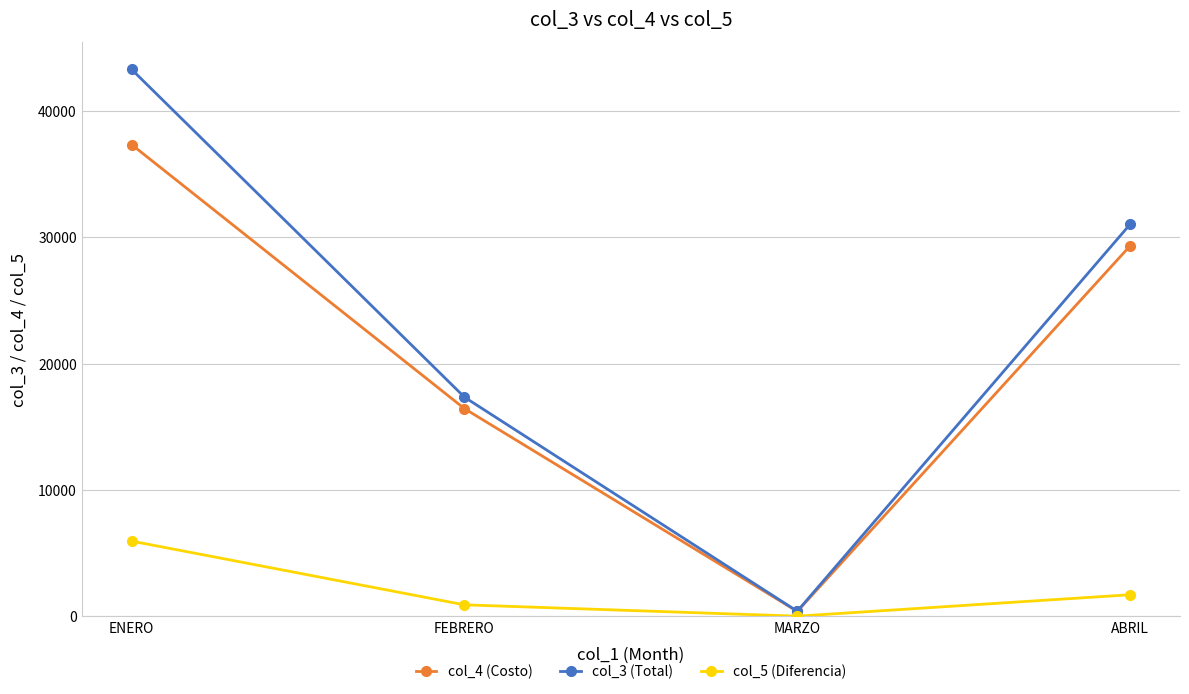

What is the highest value of the col_5 (Diferencia) series?

5949.2